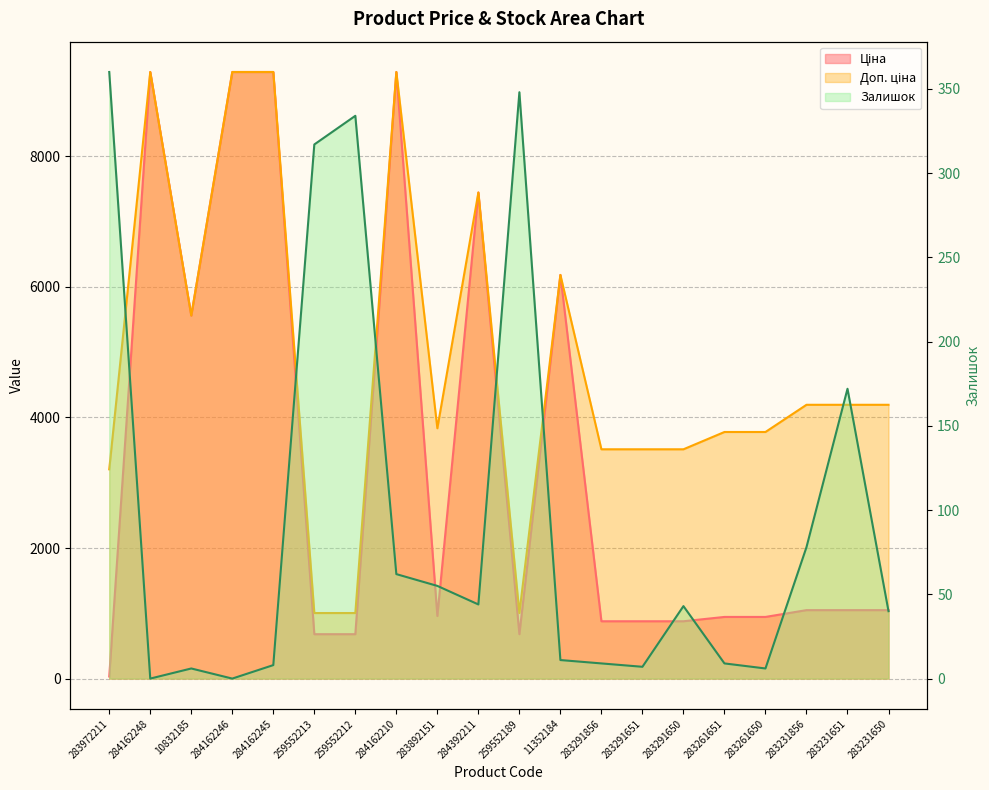

Is it true that Ціна equals 14315.2 at 284162210?

False